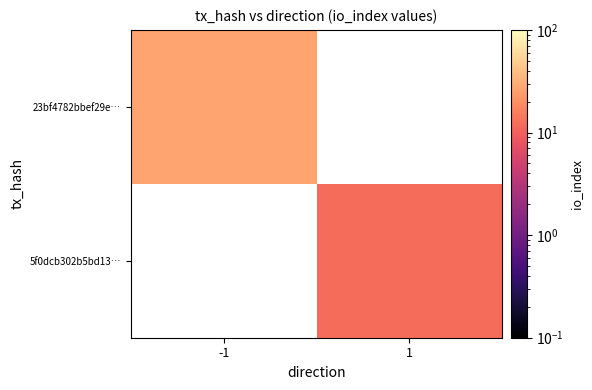

Rank the categories by 5f0dcb302b5bd13… value from highest to lowest.

-1, 1